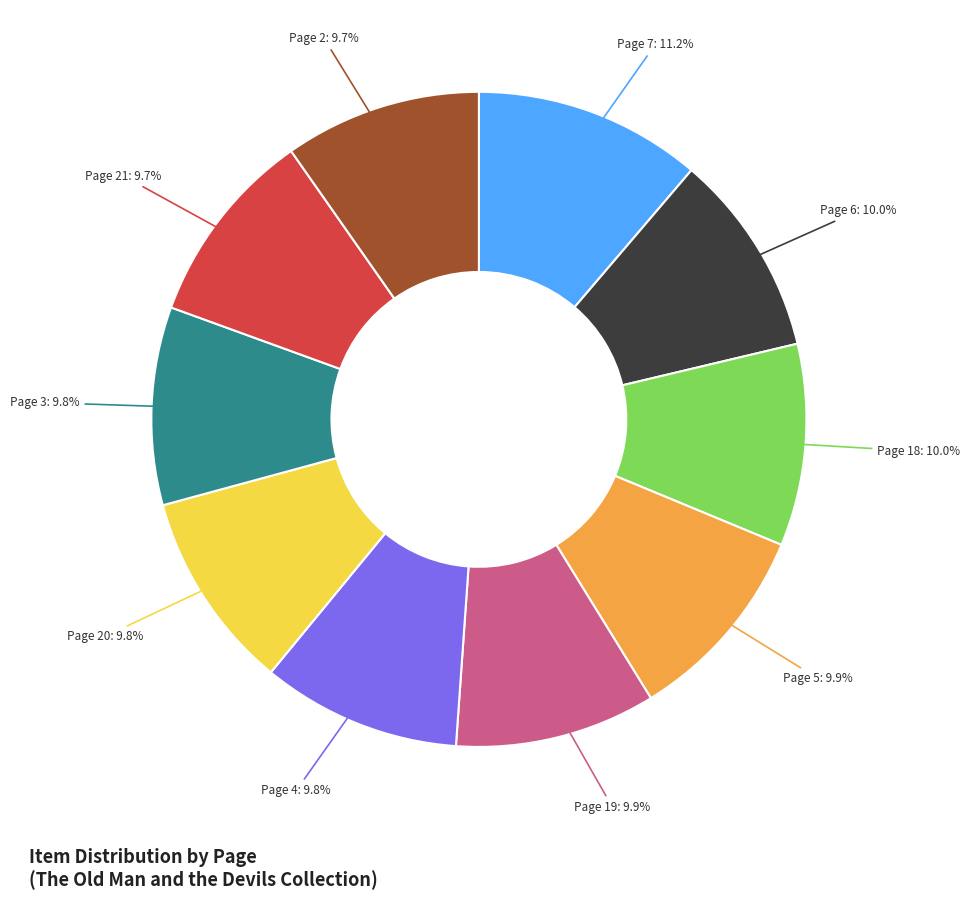

Does any single category account for the majority?

No